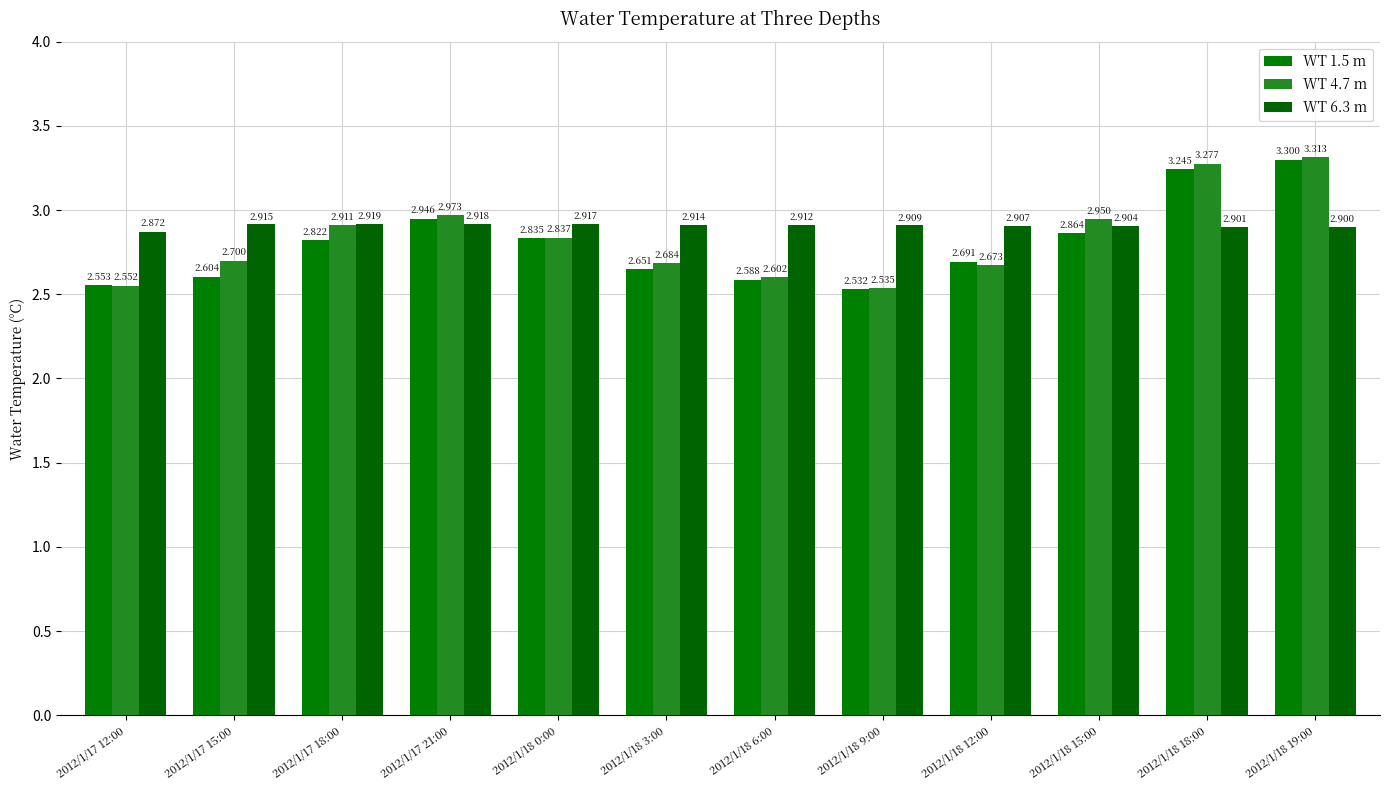

Between 2012/1/17 12:00 and 2012/1/18 19:00, which is larger?

2012/1/18 19:00